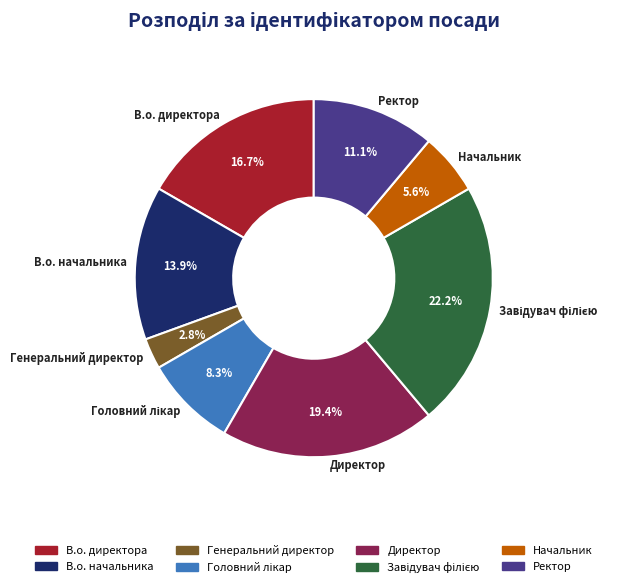

Combined, do Директор and В.о. начальника account for over 50%?

No